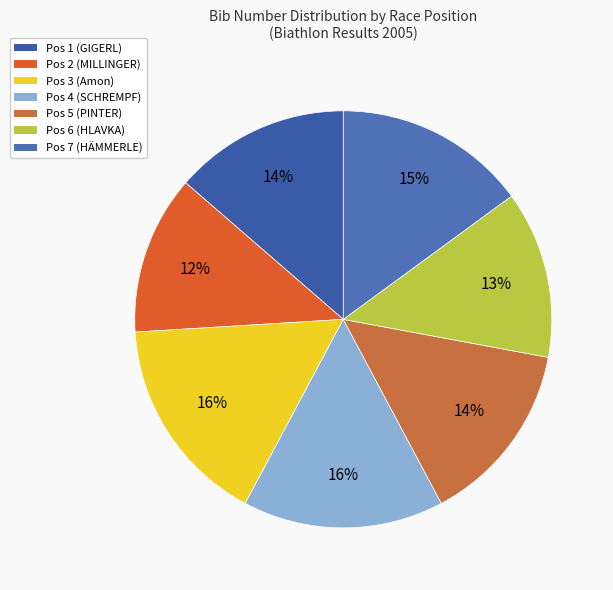

How many segments does this pie chart have?

7